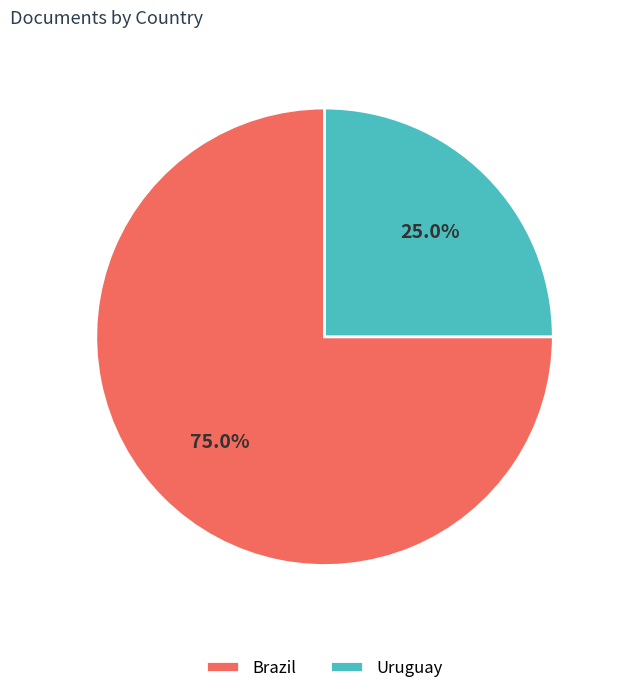

How many slices are in this pie chart?

2